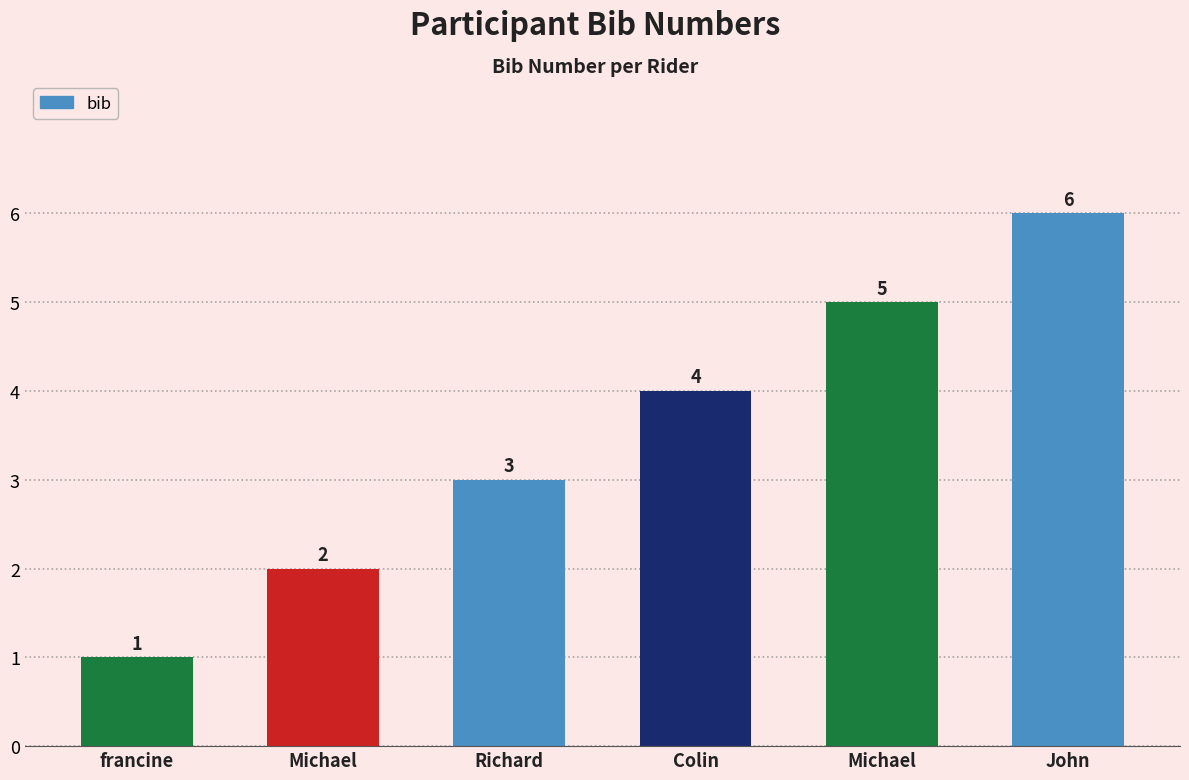

What is the label of the 2nd bar from the left?

Michael